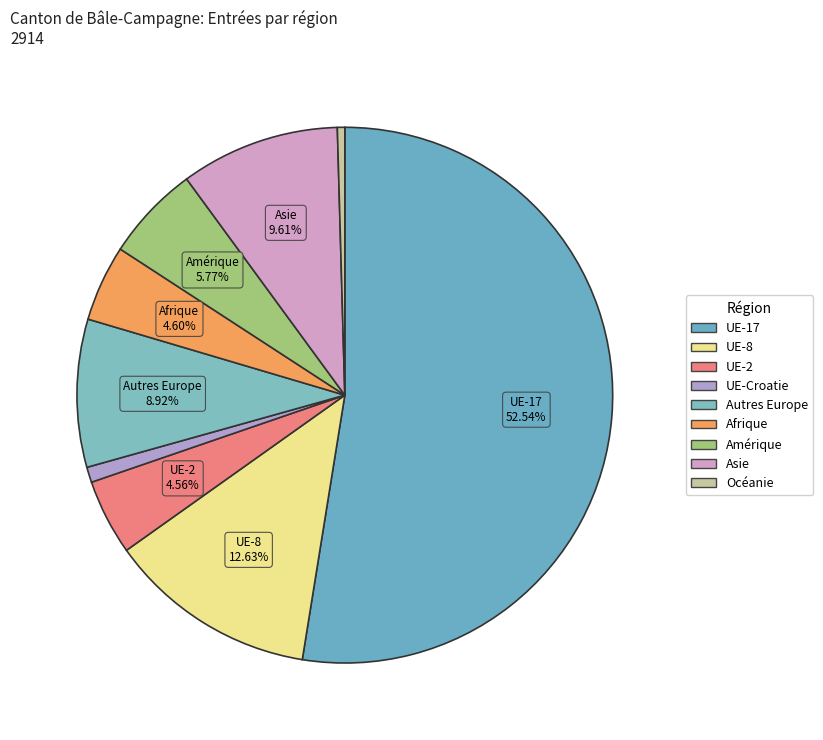

Count the number of slices in the pie.

9